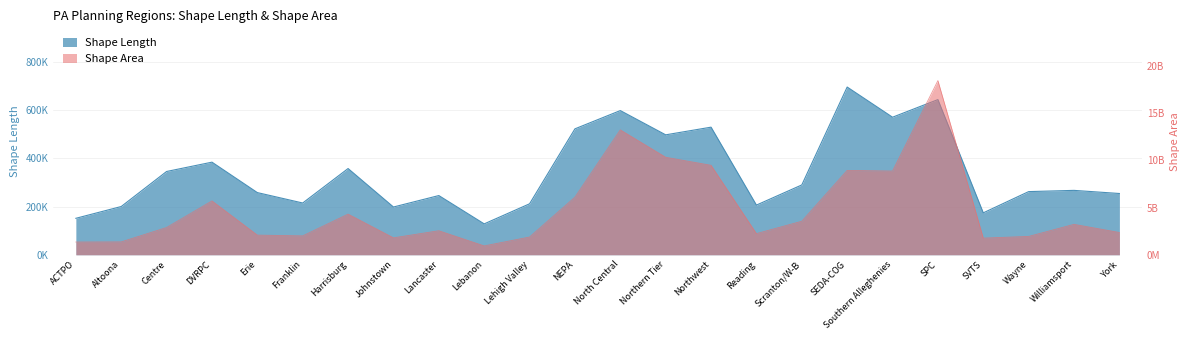

Which series has the largest range (max minus min)?

Shape_Area